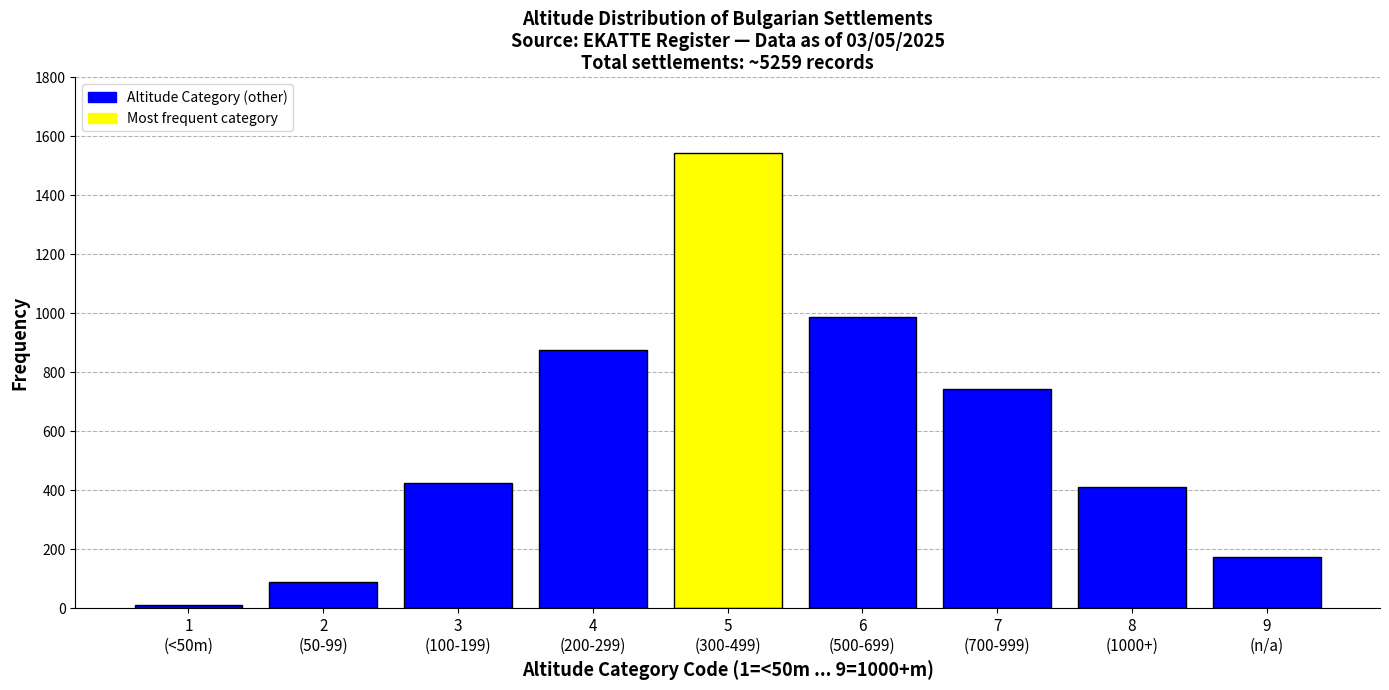

Reading left to right, list all the values displayed in this chart.

12	89	423	876	1543	987	743	412	174